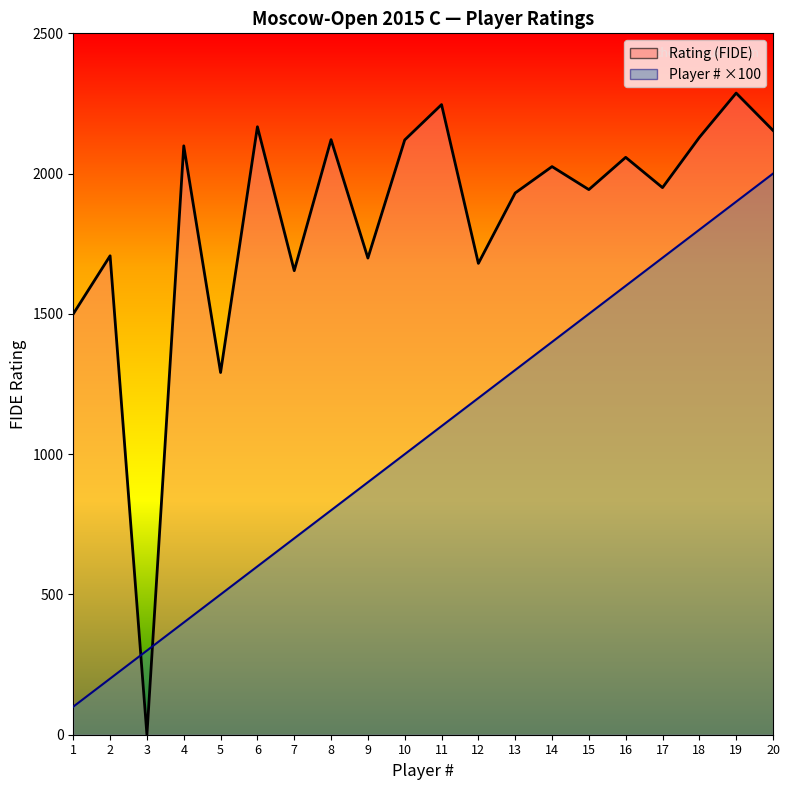

Reading left to right, extract all data points from this chart.

Rating (FIDE): 1500	1707	0	2099	1291	2167	1654	2121	1699	2120	2246	1680	1931	2025	1943	2058	1950	2129	2287	2154
Player Number: 100	200	300	400	500	600	700	800	900	1000	1100	1200	1300	1400	1500	1600	1700	1800	1900	2000